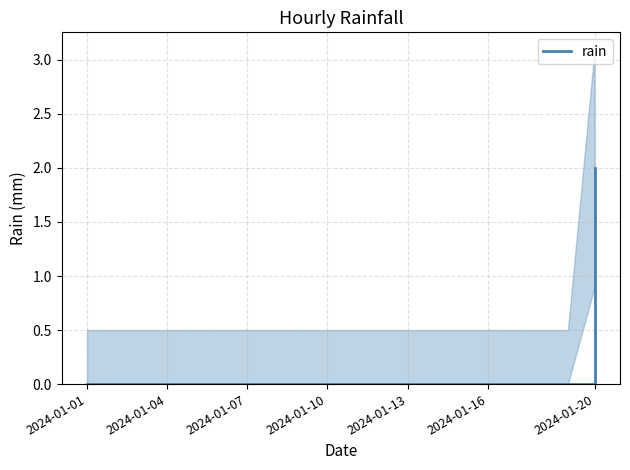

How many positive values are there?

1